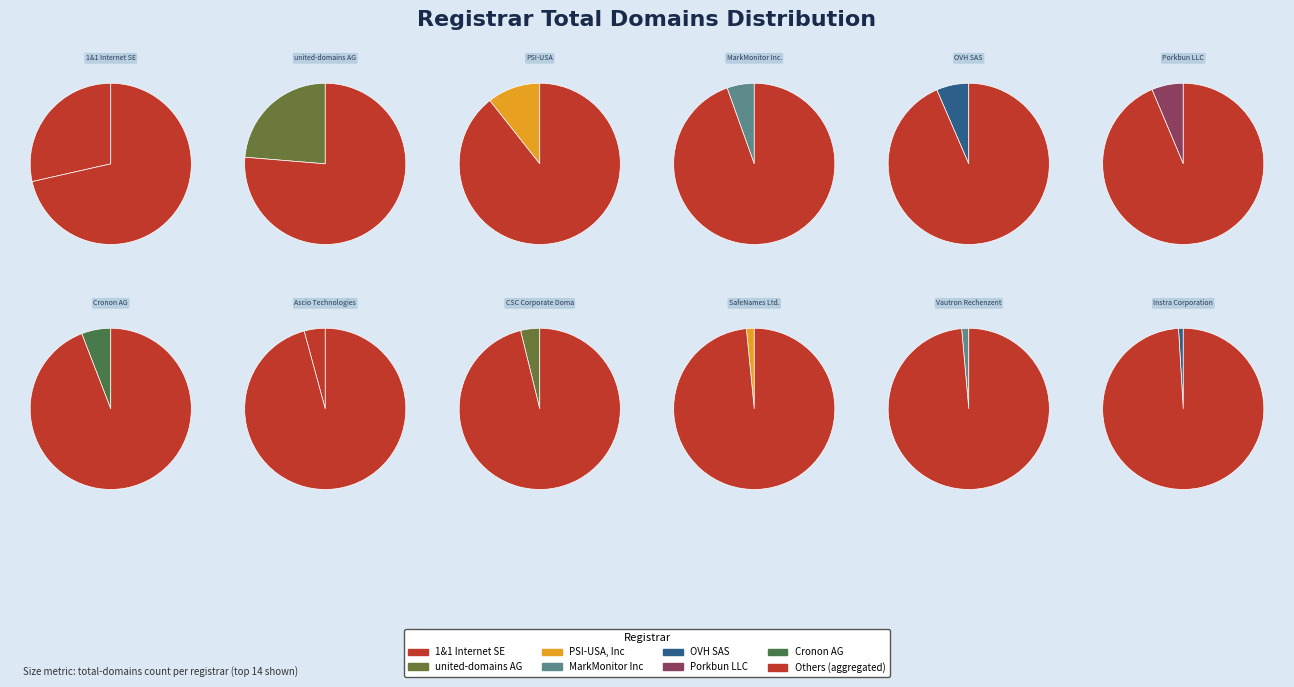

To the nearest percent, what is the difference between the PSI-USA, Inc. dba Domain Robot and SafeNames Ltd. slice percentages?

9%